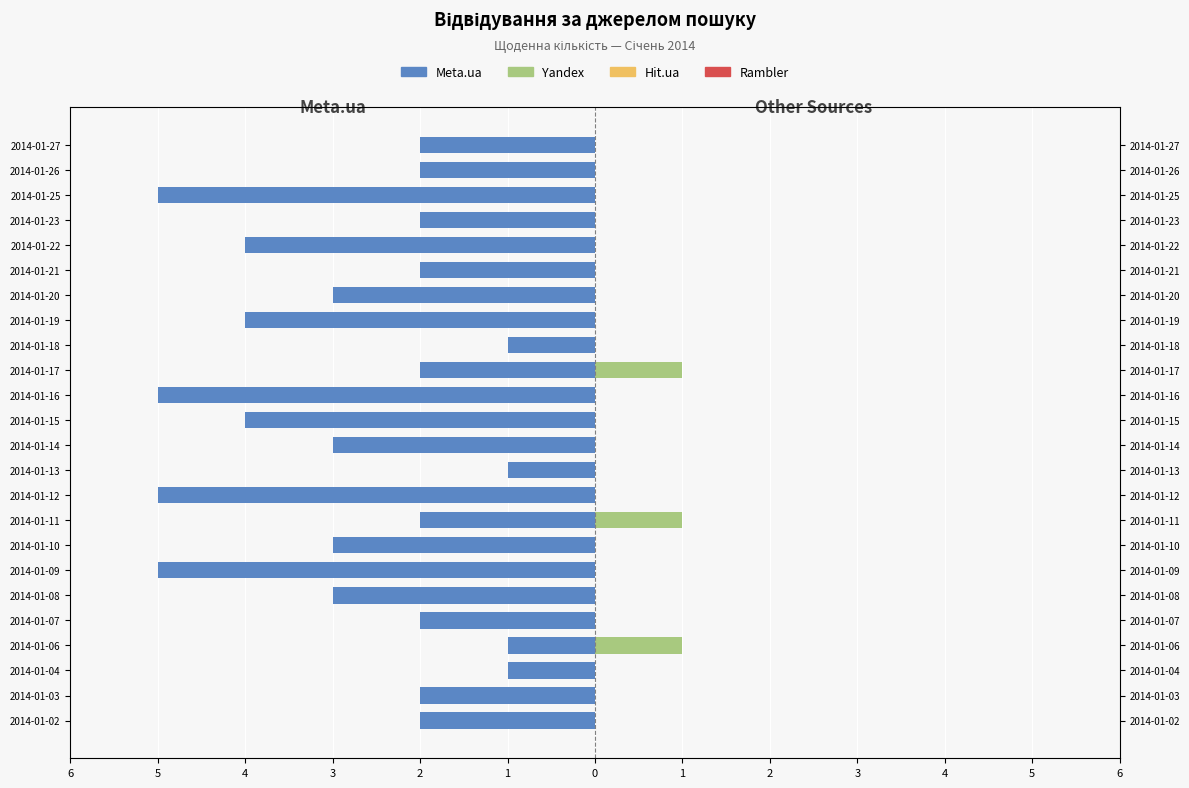

True or false: Rambler has a value of 1.0 at 16.

False